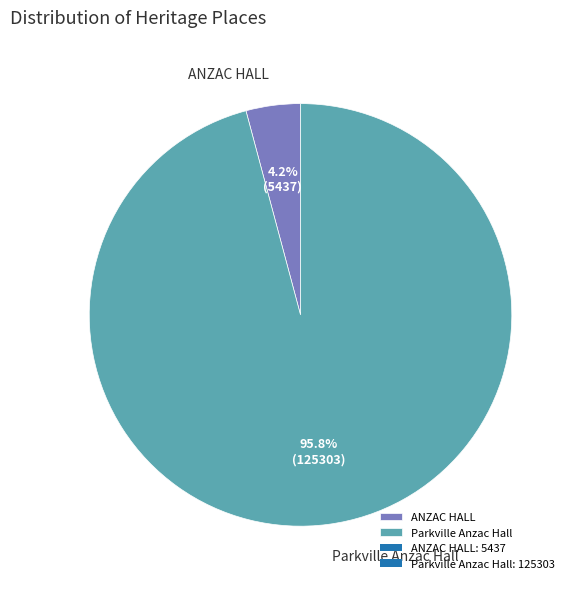

Between Parkville Anzac Hall and ANZAC HALL, which is larger?

Parkville Anzac Hall